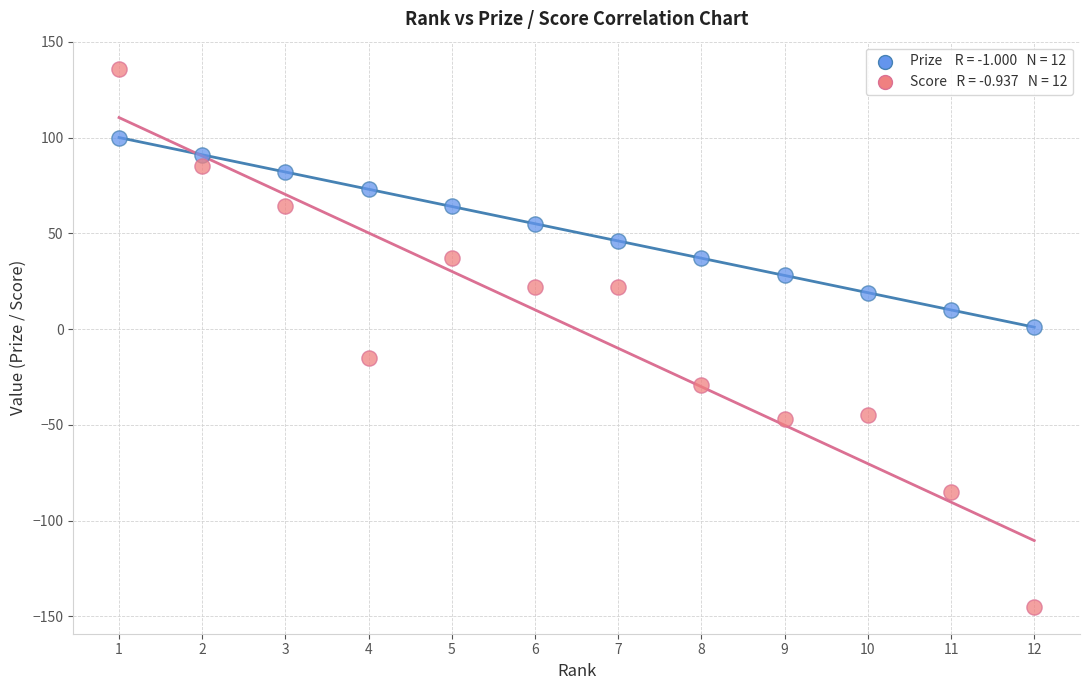

Across all data points, what is the range of X values (max minus min)?

11